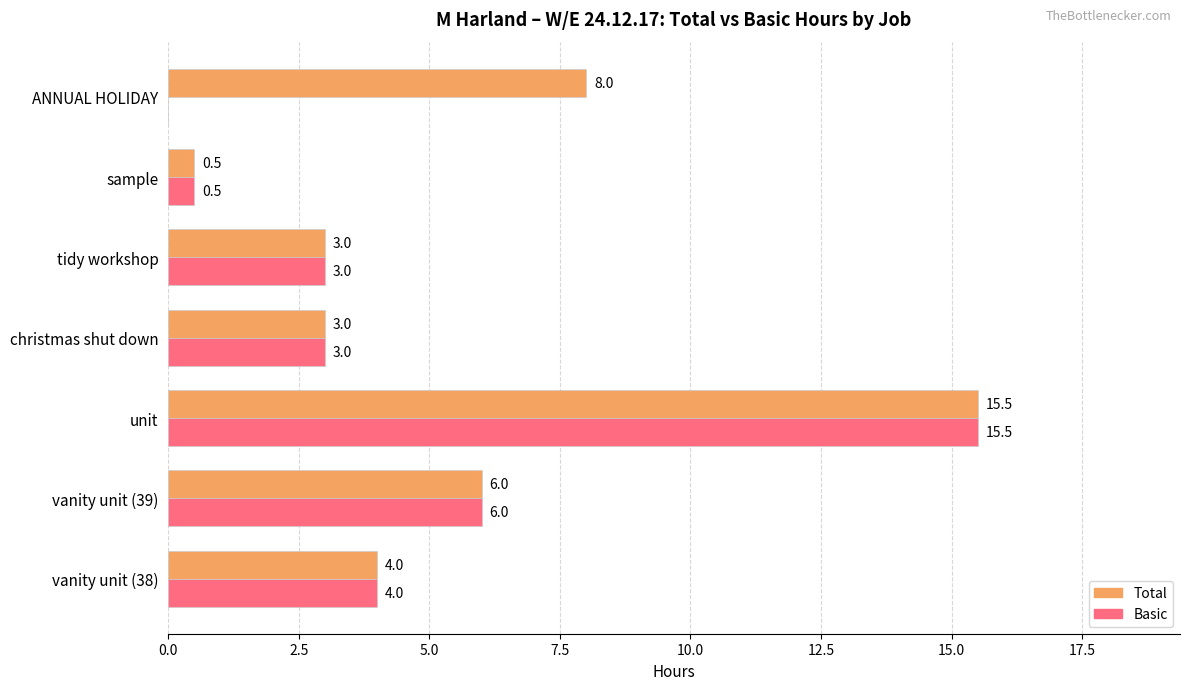

Which series has the largest total across all categories?

Total